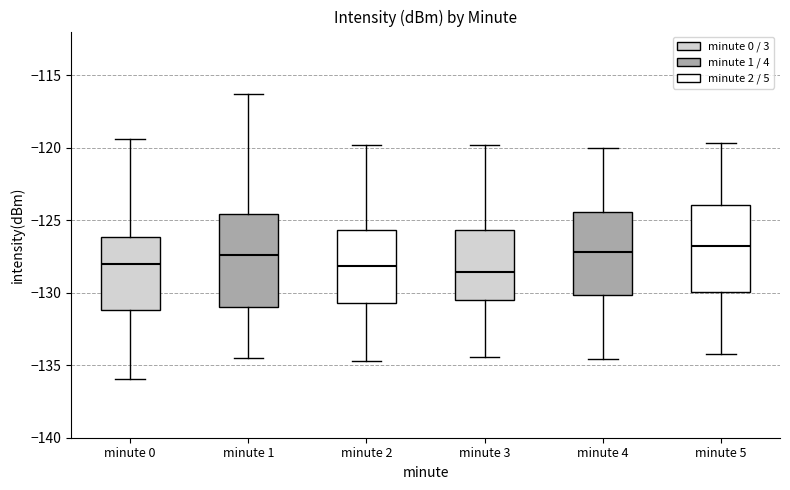

Where does the lower whisker of the box for minute 2 end on the y-axis? The values are not printed on the chart, so give them approximately, as read against the axis.

-134.5